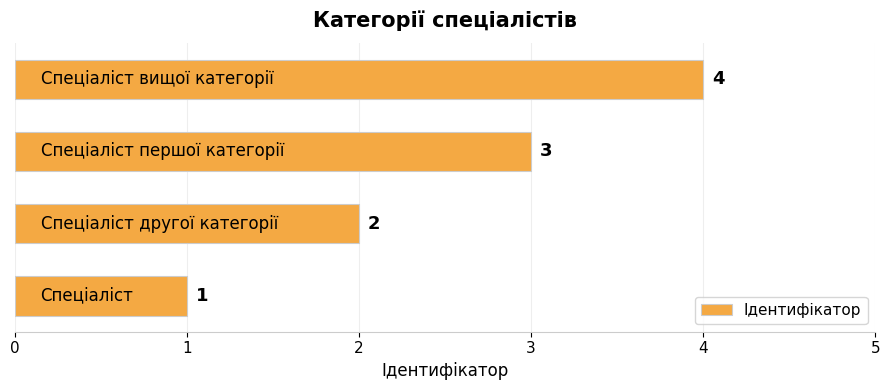

What is the sum of all values?

10